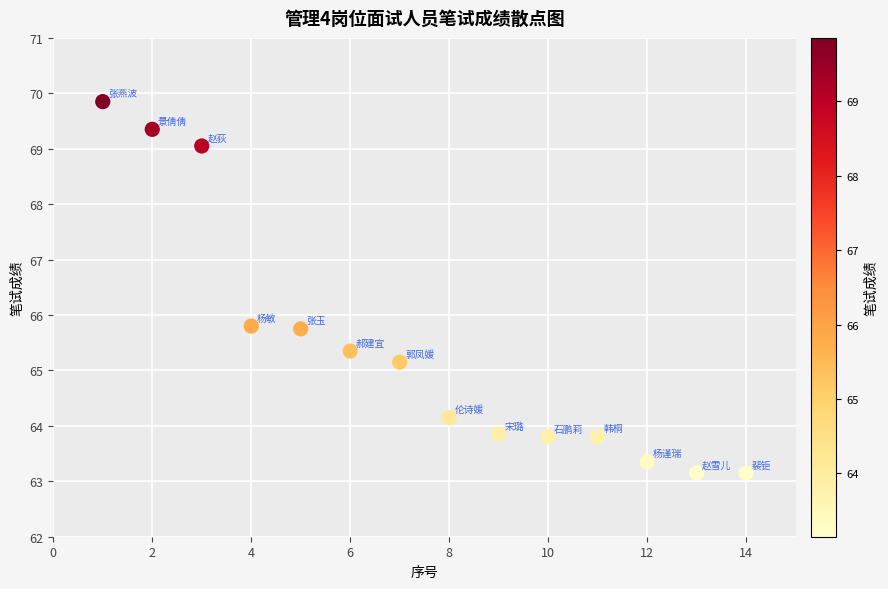

What is the range of X values (max minus min)?

13.0